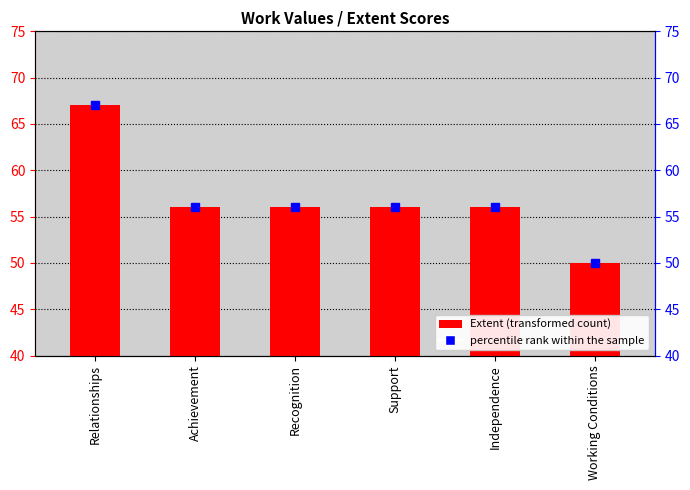

Are the bars horizontal?

No